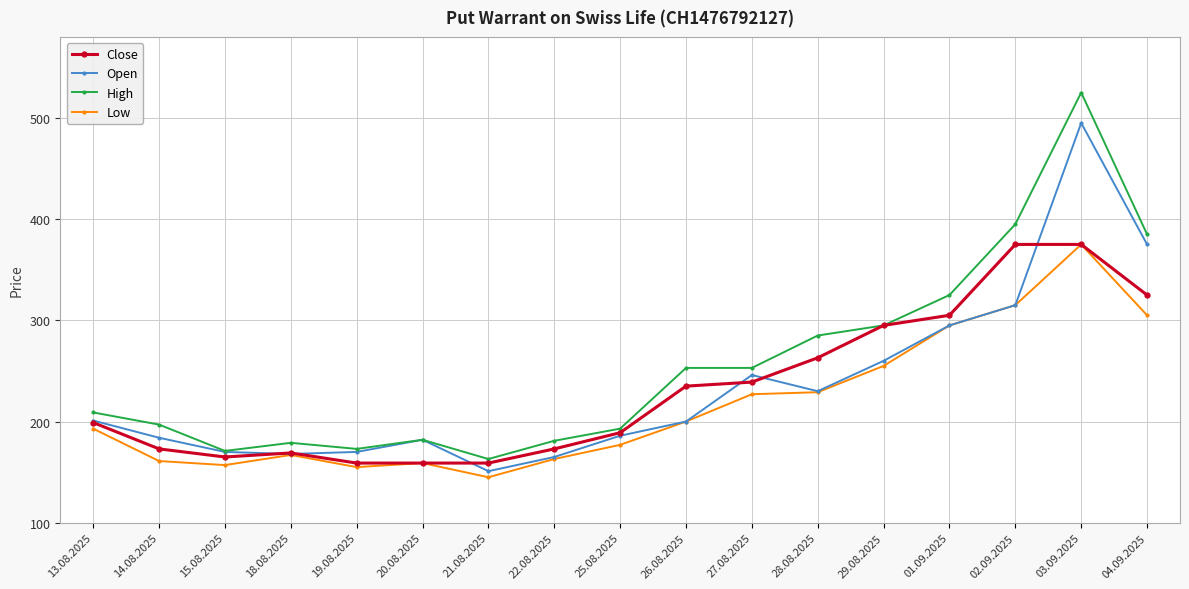

At which label does Low reach its minimum?

21.08.2025